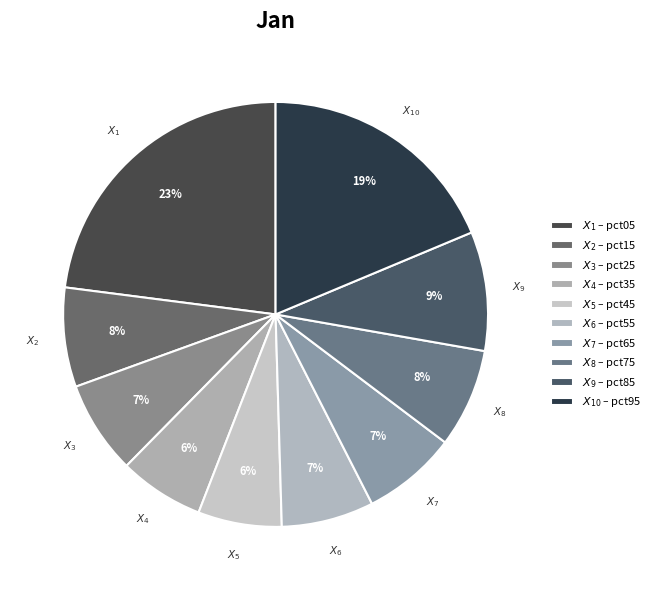

Does any single category account for the majority?

No